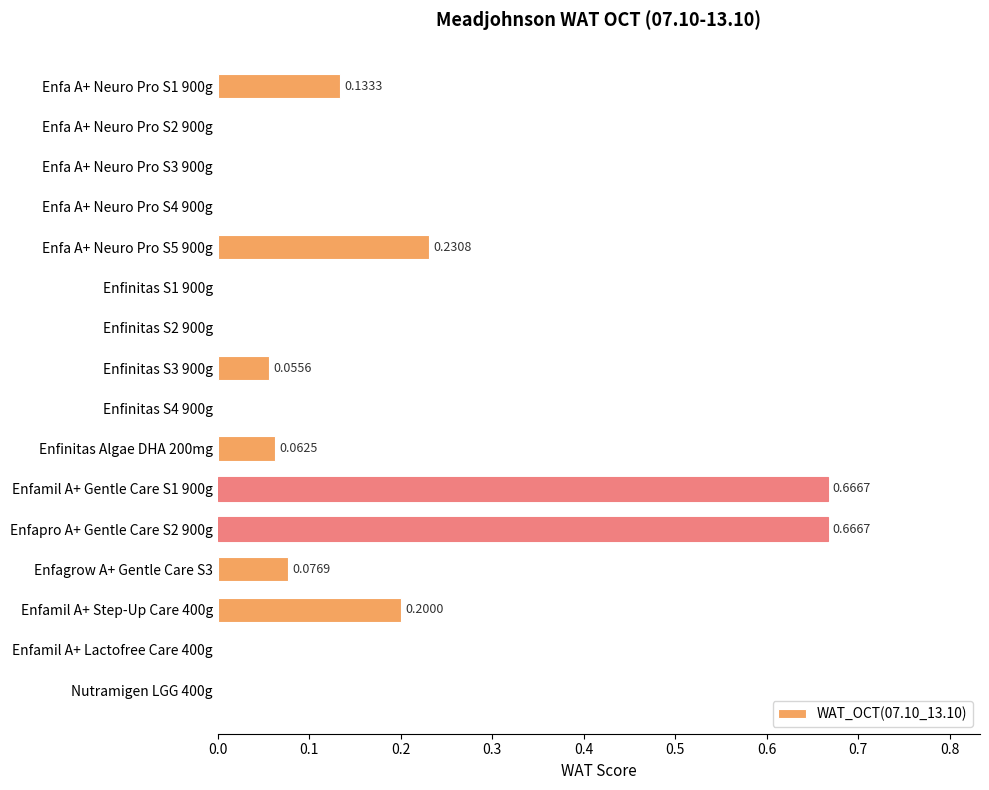

What is the sum of all values?

2.1